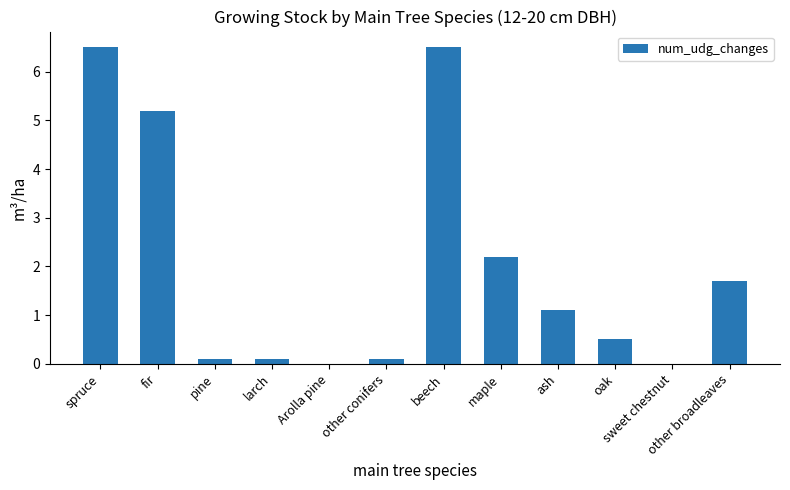

Count the number of data series in this chart.

1